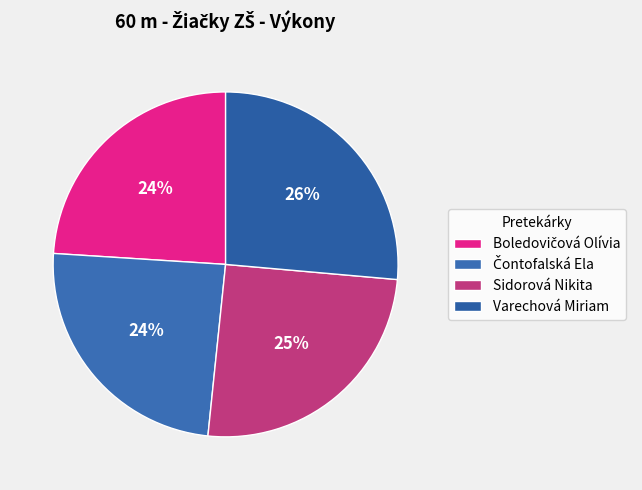

Count the number of slices in the pie.

4